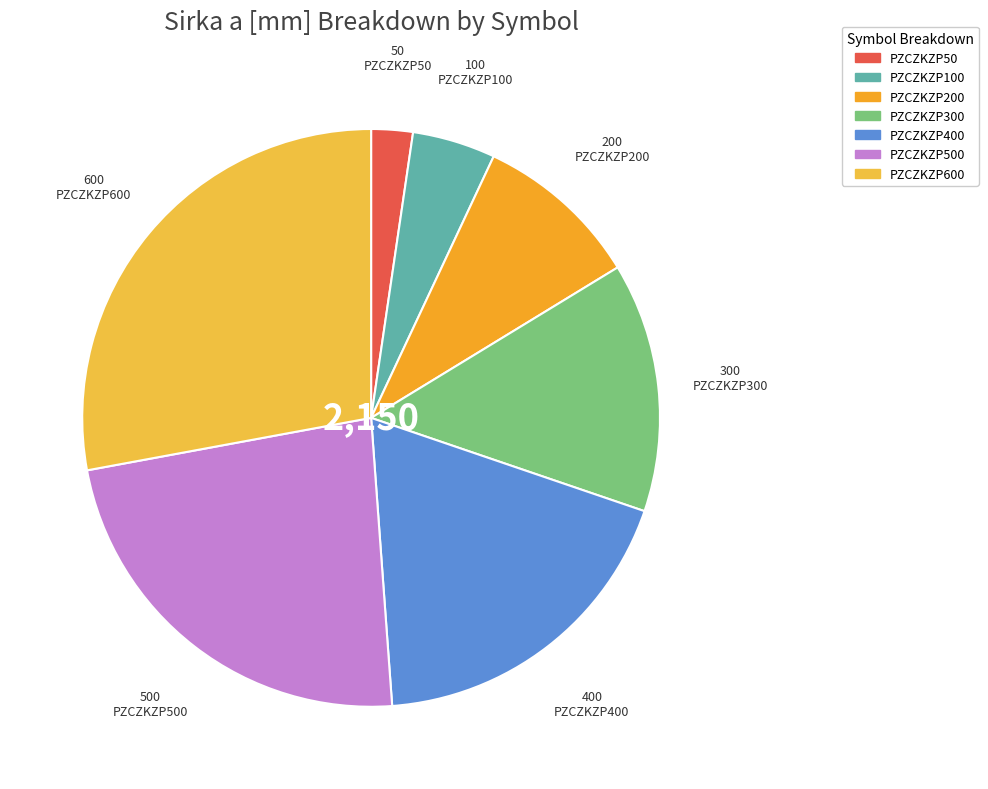

Is there a majority slice in this chart?

No